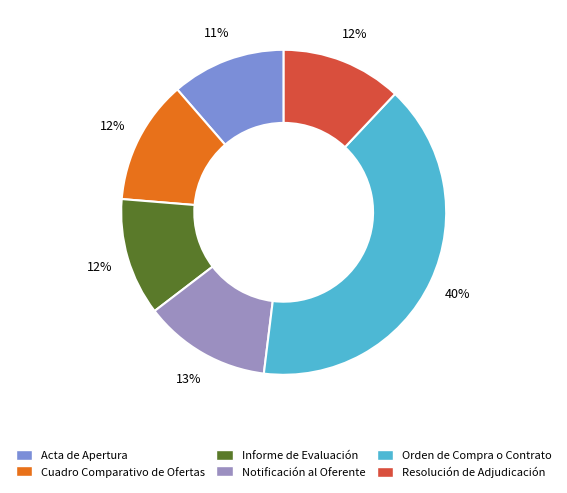

What is the ratio of the value at Resolución de Adjudicación to the value at Acta de Apertura?

1.1